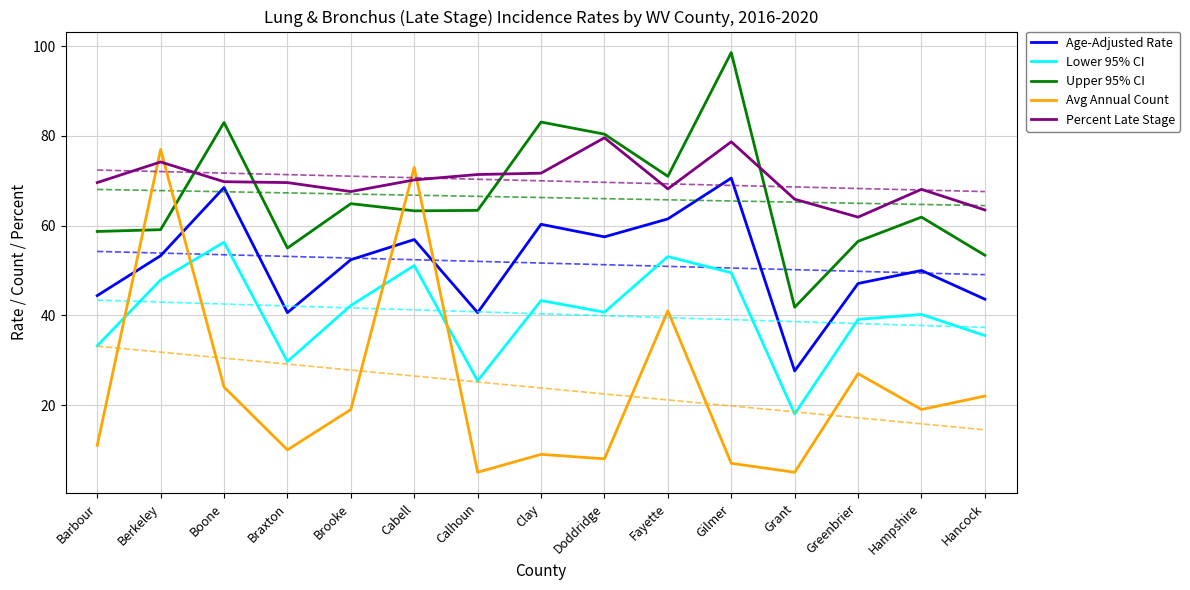

What are all the series names shown in the legend?

Age-Adjusted Rate, Lower 95% CI, Upper 95% CI, Avg Annual Count, Percent Late Stage